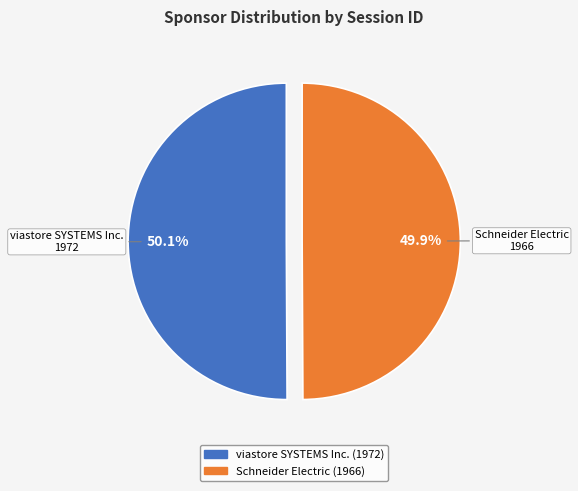

What percentage is the viastore SYSTEMS Inc. slice, to the nearest percent?

50%